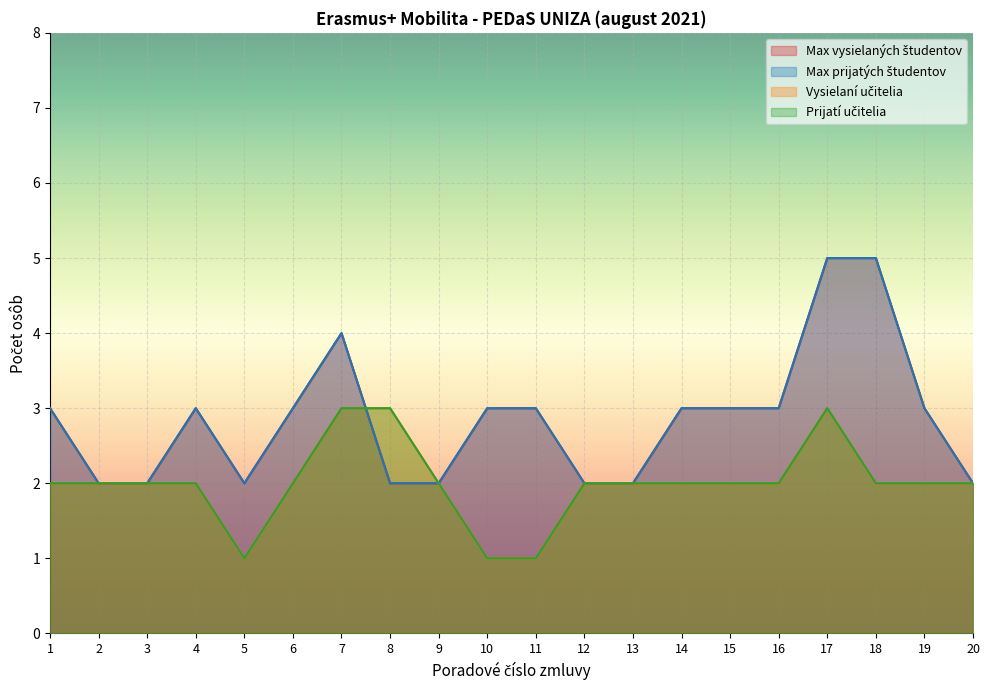

What is the spread (max minus min) of values at 8?

1